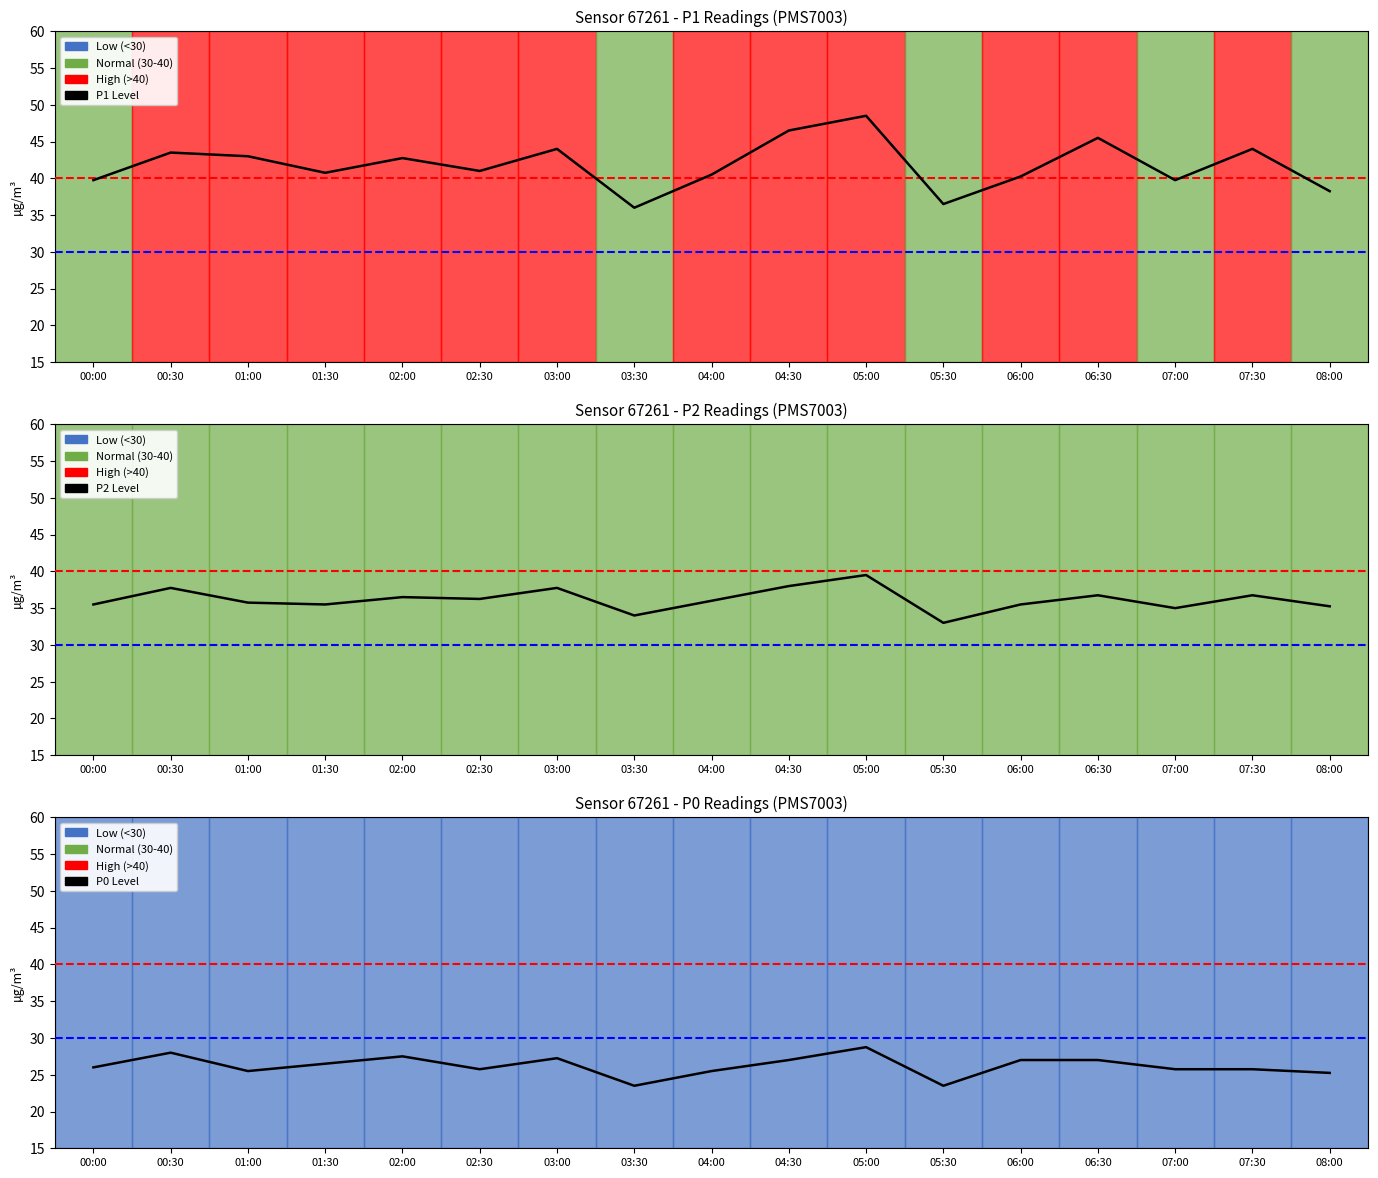

True or false: P0 Level and P1 Level intersect in this chart.

False